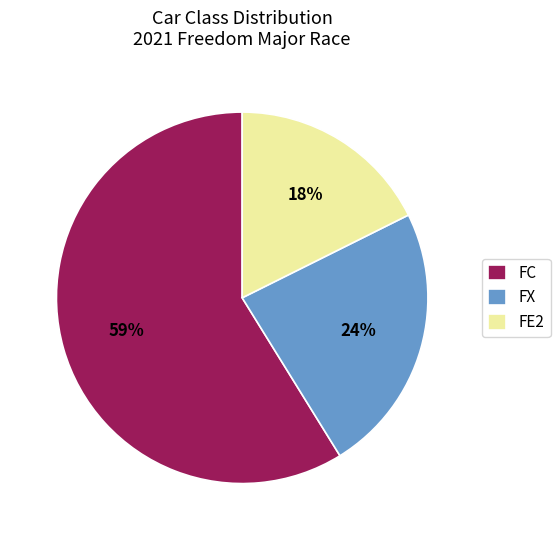

To the nearest percent, what percentage of the pie is FX?

24%